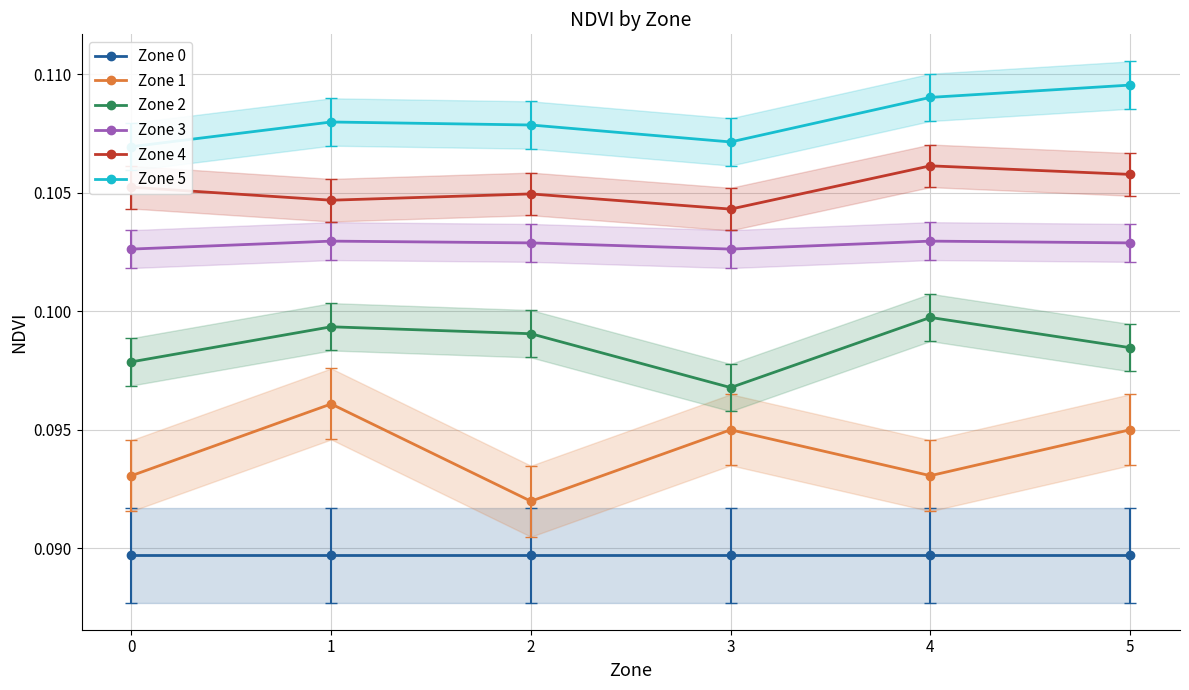

What is the sum of all Zone 5 values?

0.6